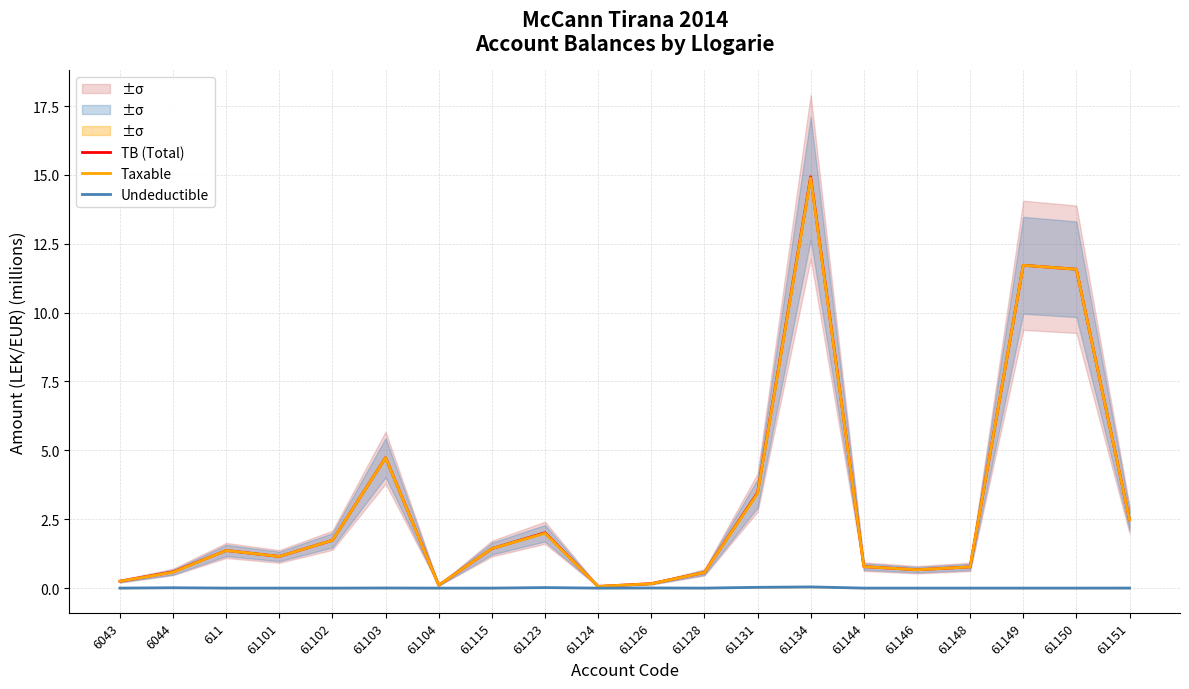

True or false: TB (Total) and Taxable cross at least once.

False